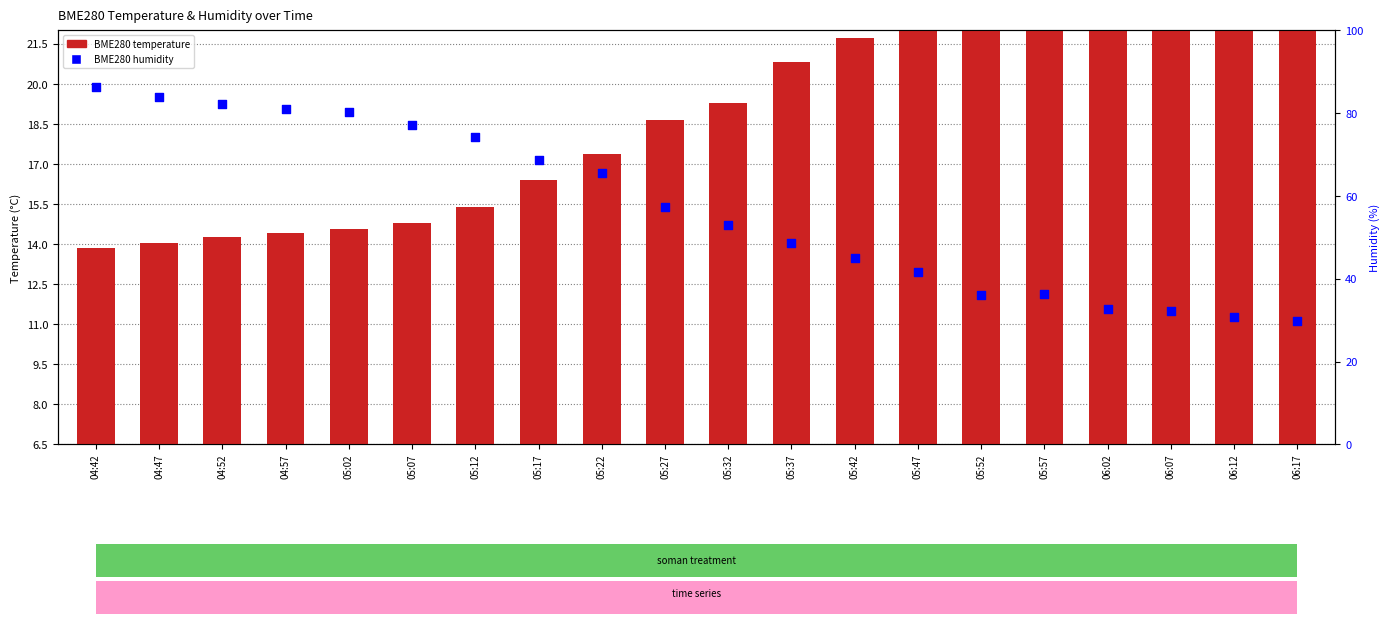

What is the total value across all series at 05:12?

83.2